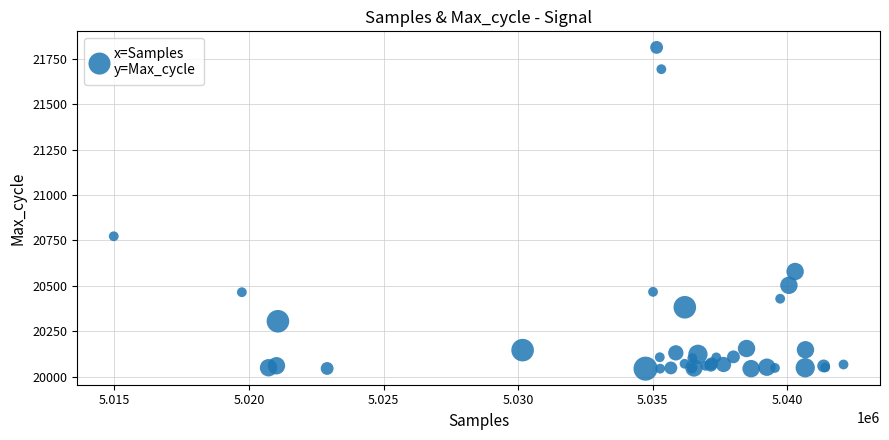

What Y value in the scatter plot is closest to 20928?

20773